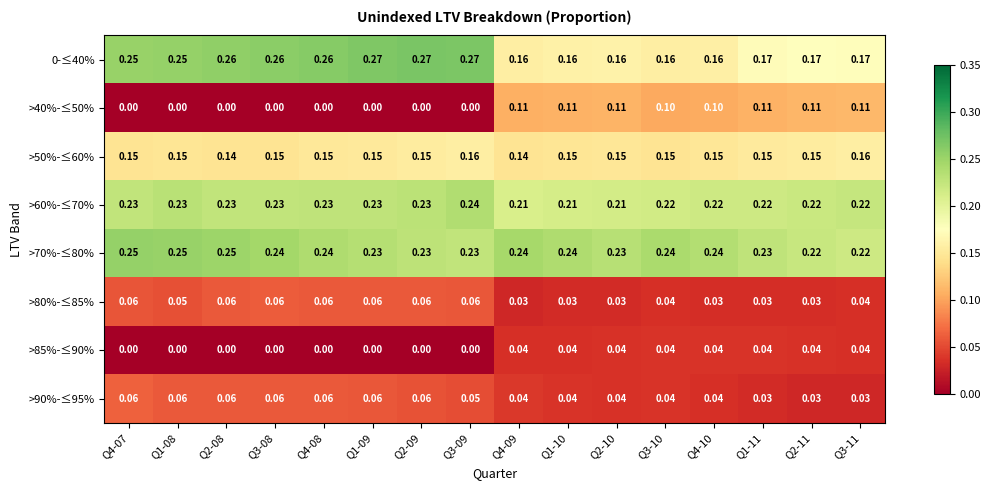

Is the value of >80%-≤85% at Q4-08 greater than the value of >40%-≤50% at Q1-11?

No